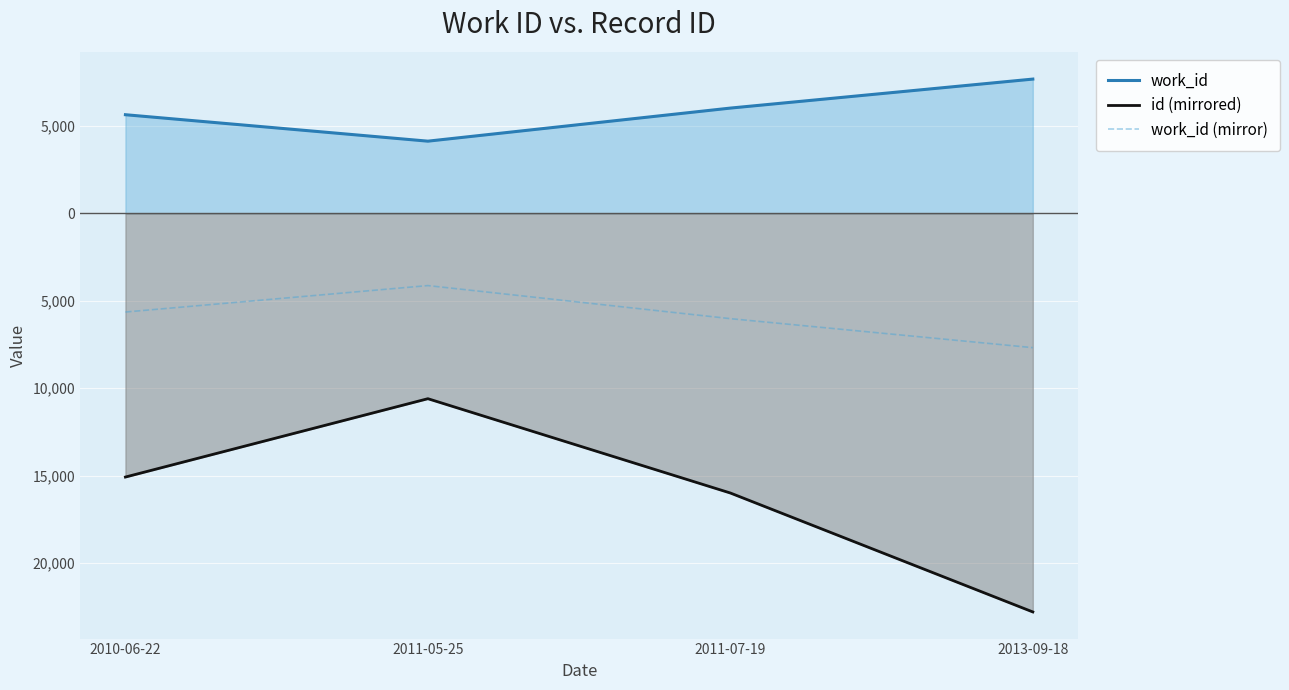

What is the average value of the work_id (mirror) series?

-5870